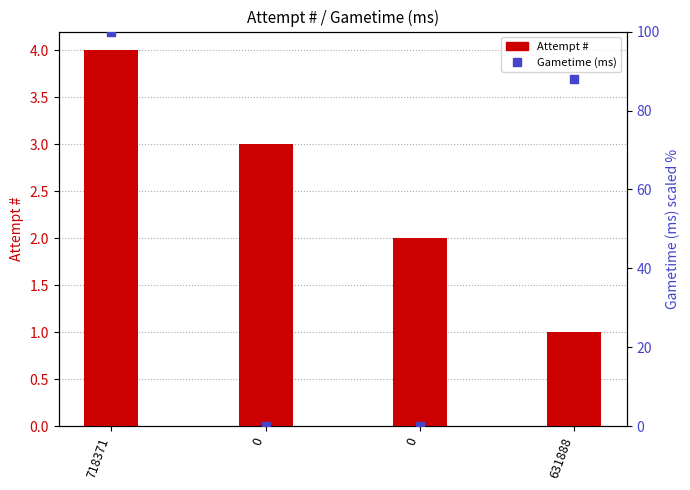

What are all the series names shown in the legend?

Attempt #, Gametime (ms)